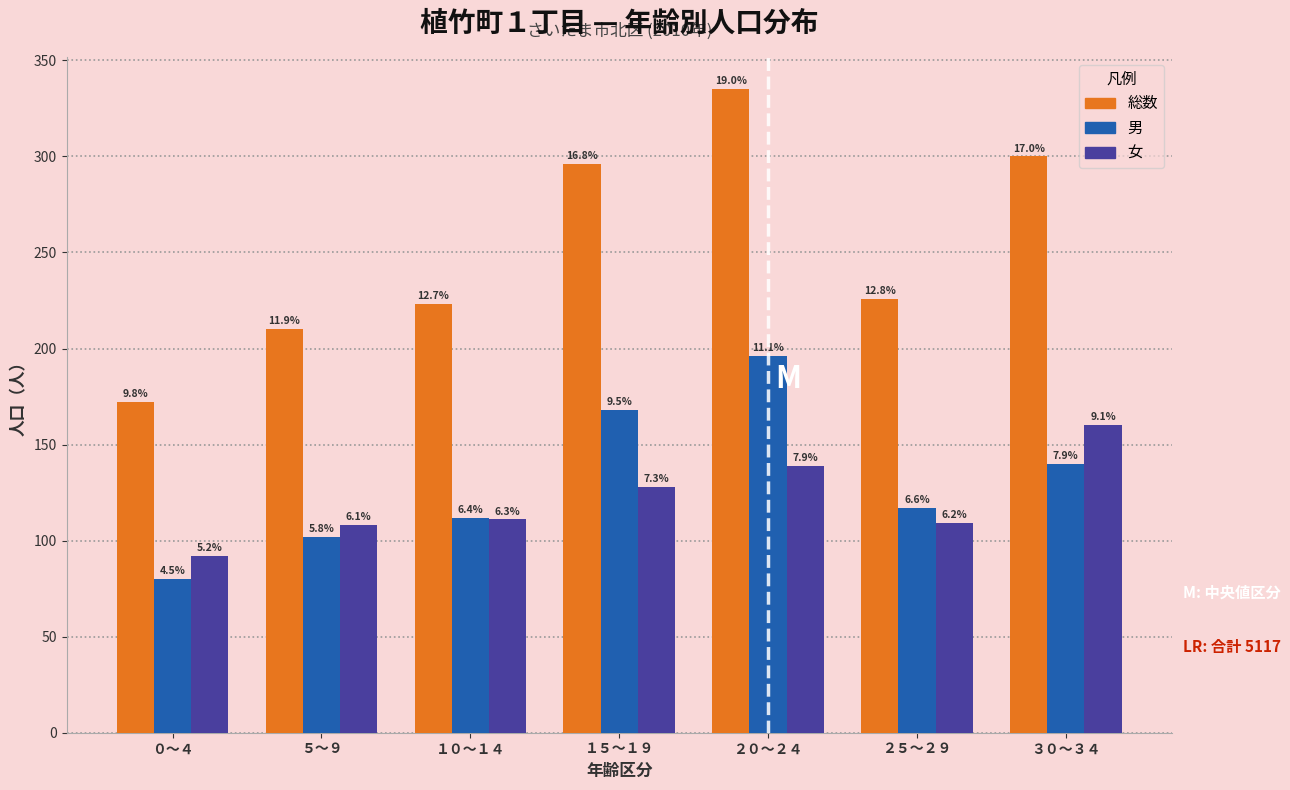

How many bars are there in total?

21